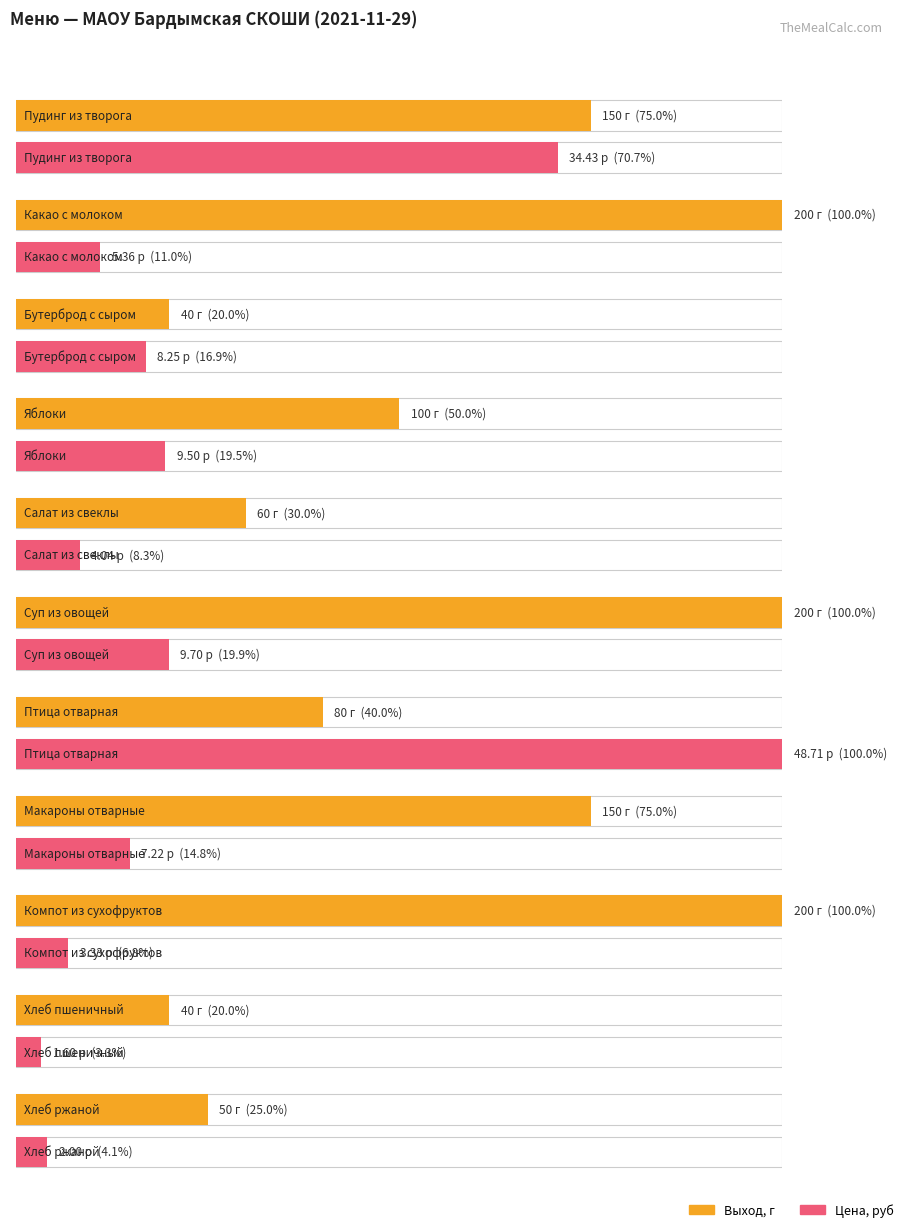

What is the difference between the Цена values at Макароны отварные and Пудинг из творога?

27.2